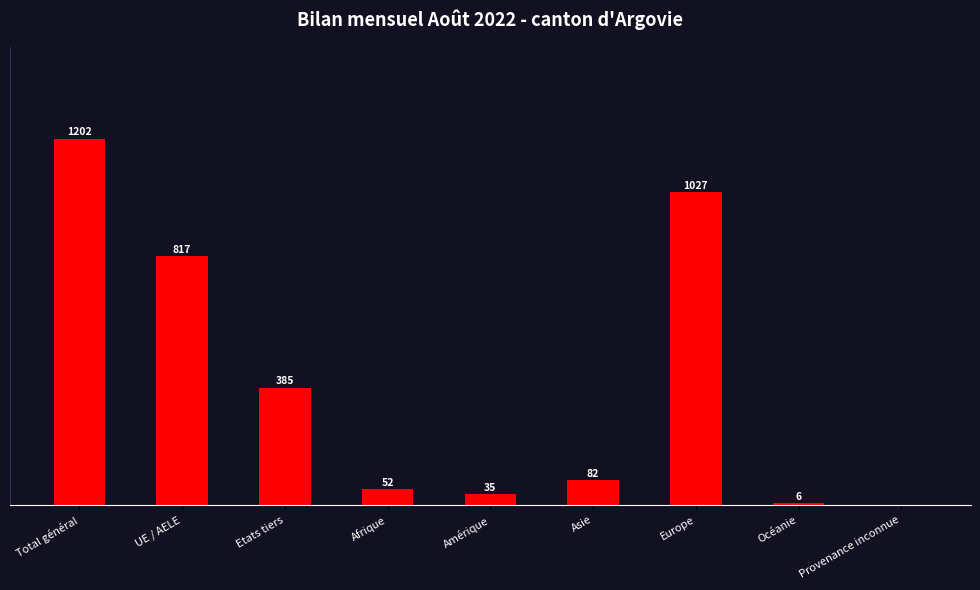

Where does the data first go above 82?

Total général